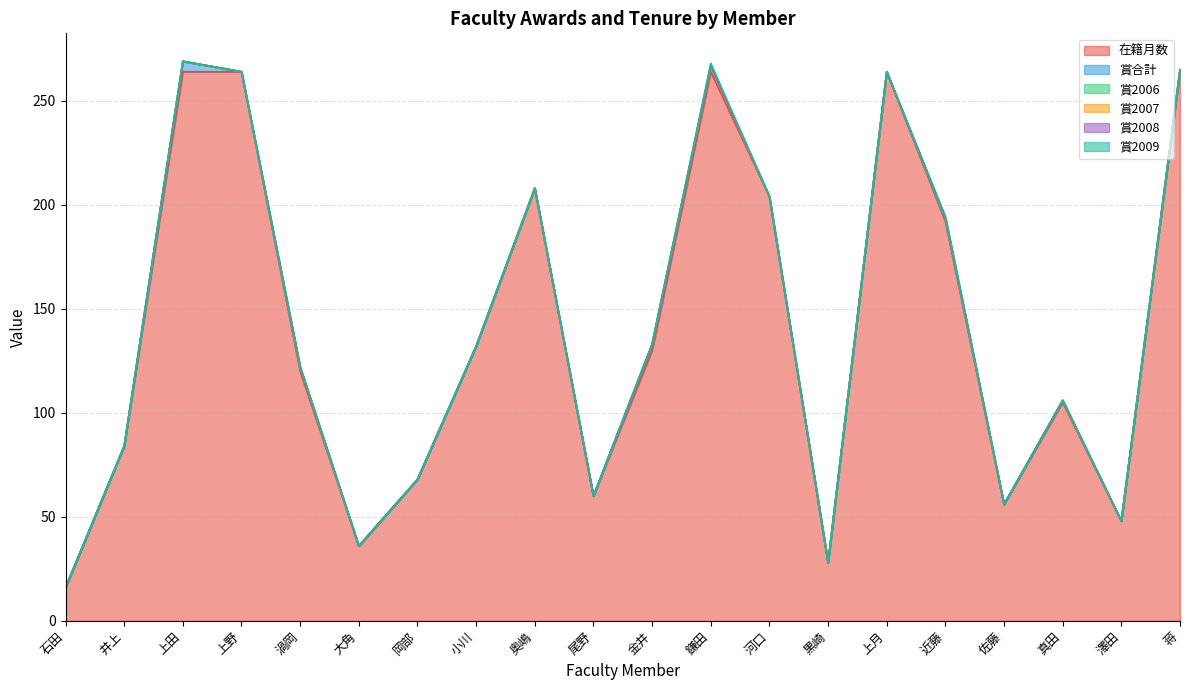

Which has a higher value, 佐藤 or 近藤?

近藤